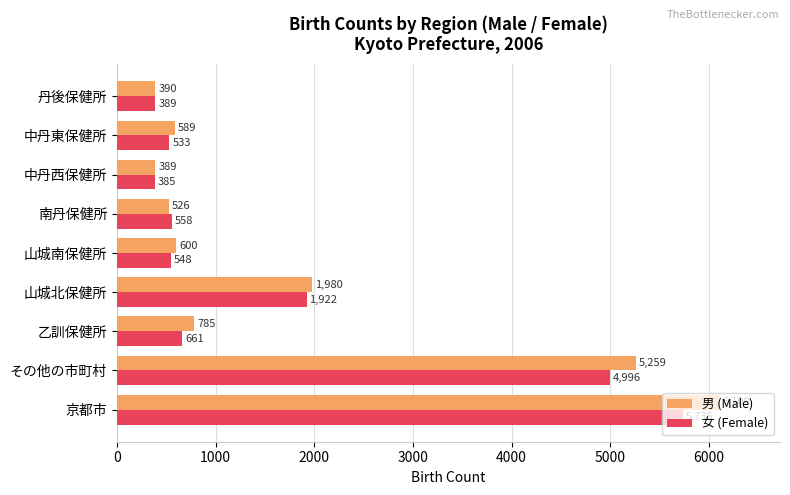

The 女 (Female) series shows 389 at 丹後保健所. True or false?

True